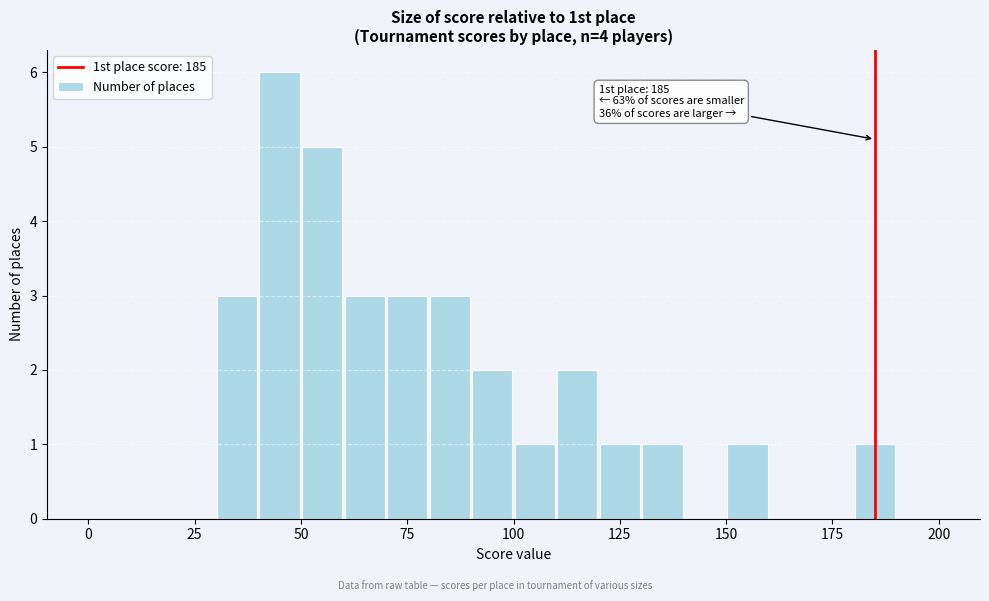

Around what value on the x-axis is the tallest bar? Give the approximate position of its centre, as read against the axis.

45